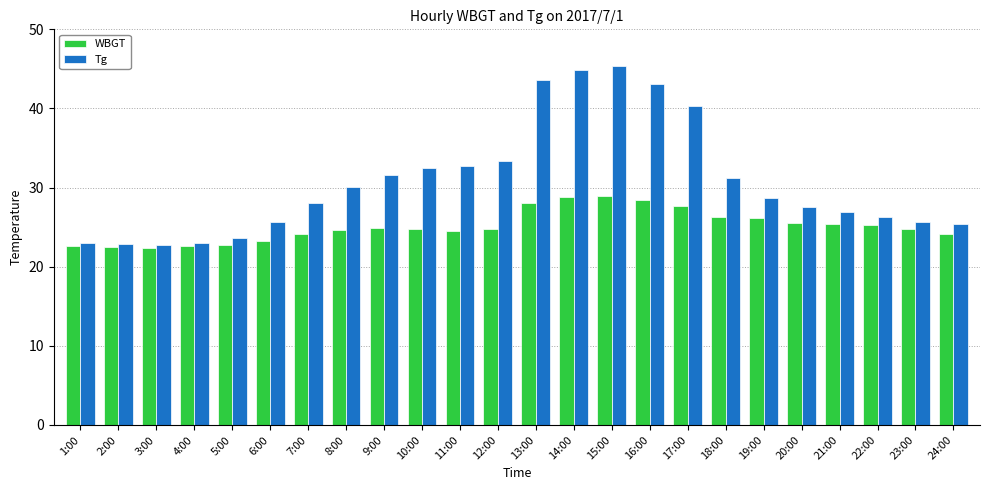

What is the label of the 4th bar from the left?

4:00